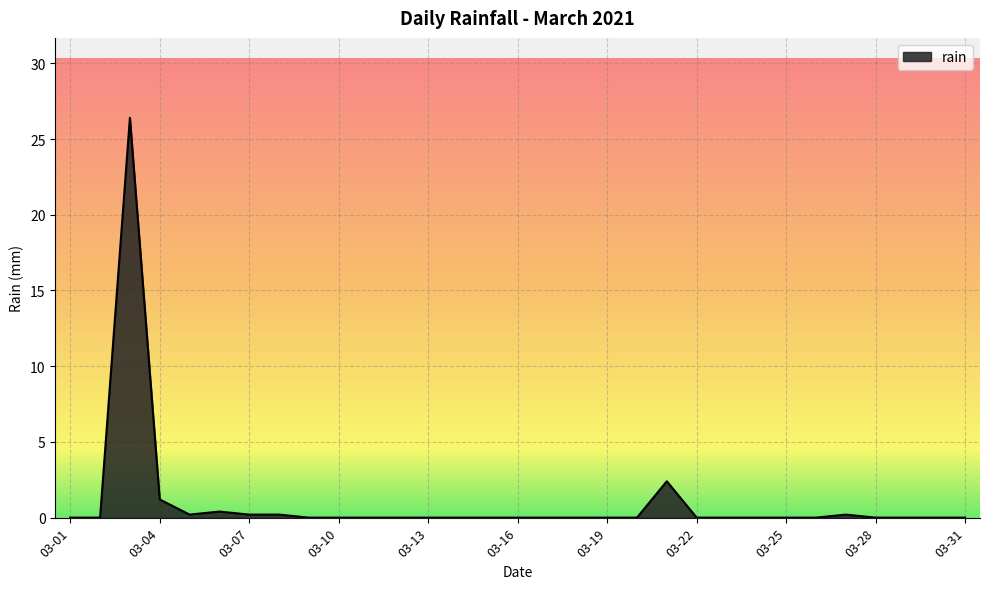

What is the greatest value displayed?

26.4